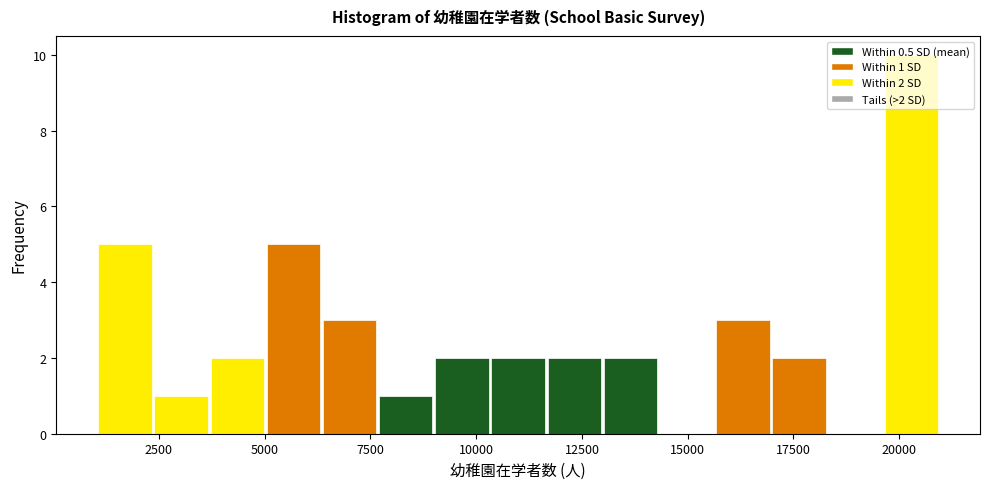

Around what value on the x-axis is the tallest bar? Give the approximate position of its centre, as read against the axis.

20500